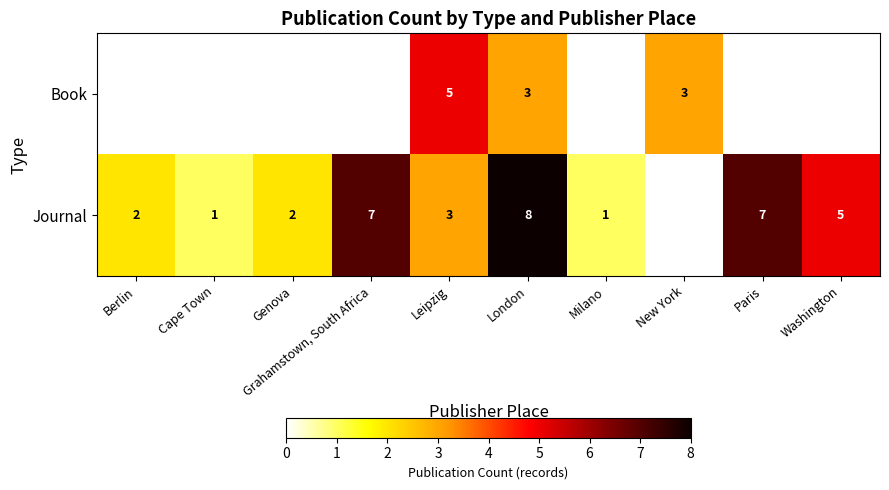

True or false: Journal has a value of 1 at Leipzig.

False